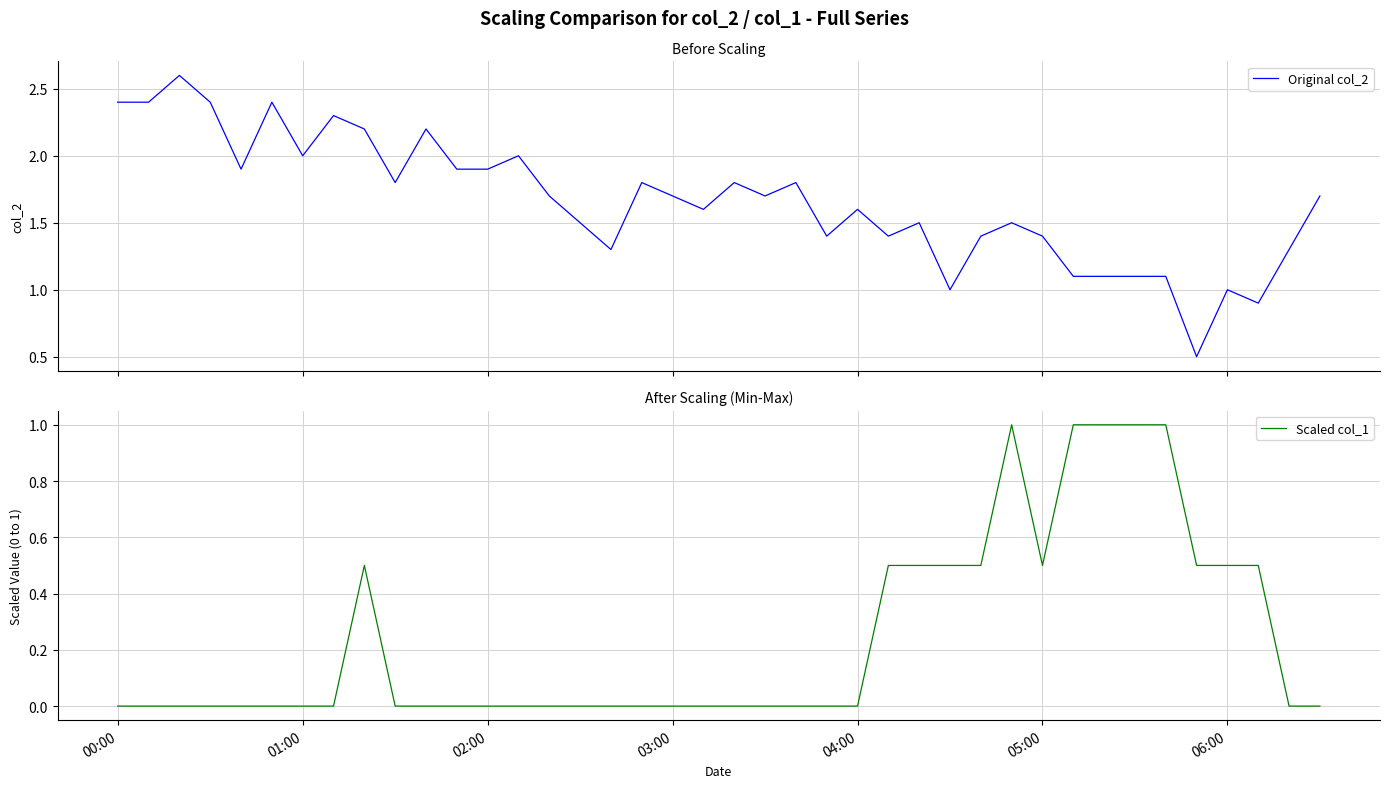

Is it true that Scaled col_1 equals -0.6 at 04:00?

False